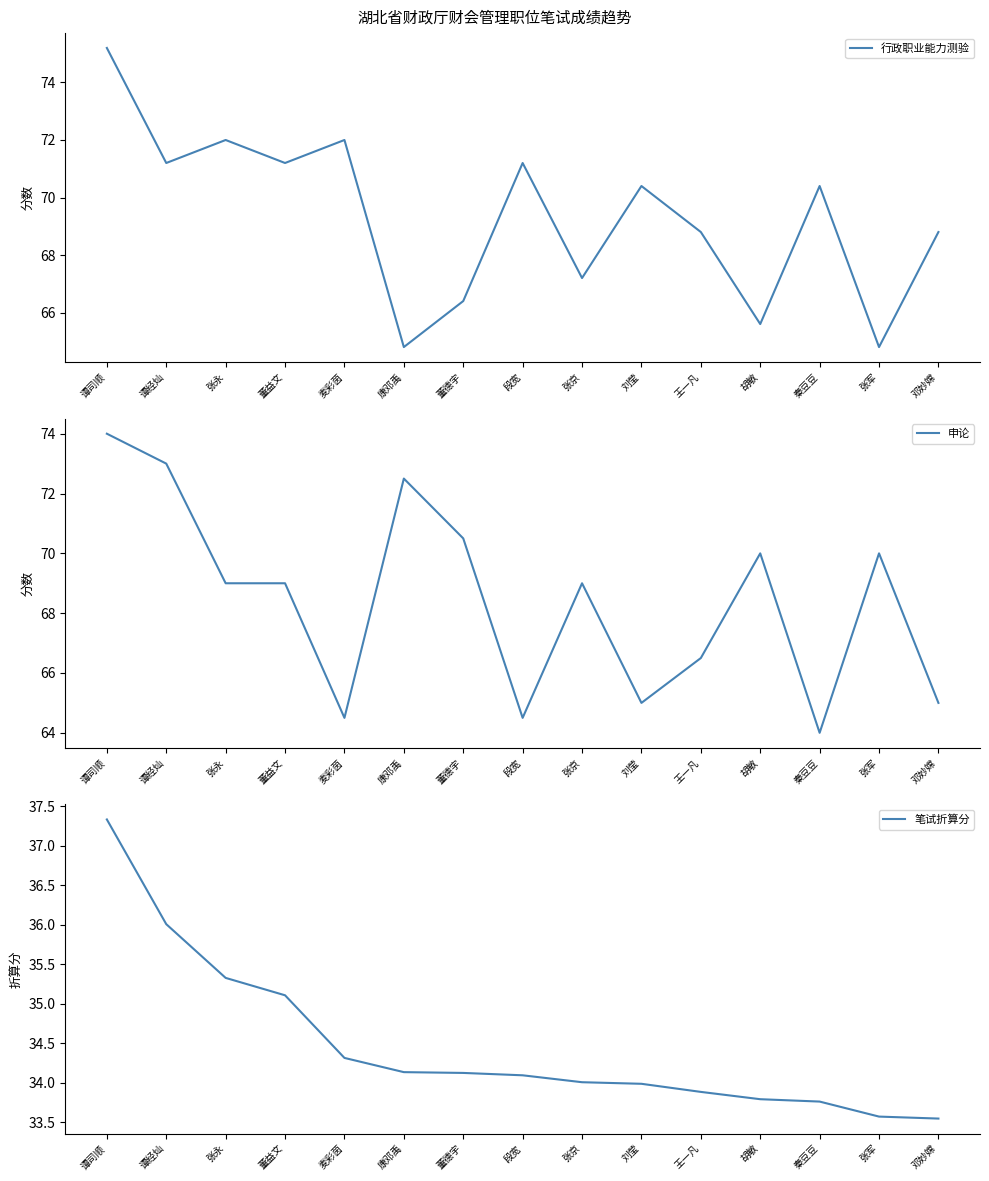

What is the spread (max minus min) of values at 董益文?

36.1